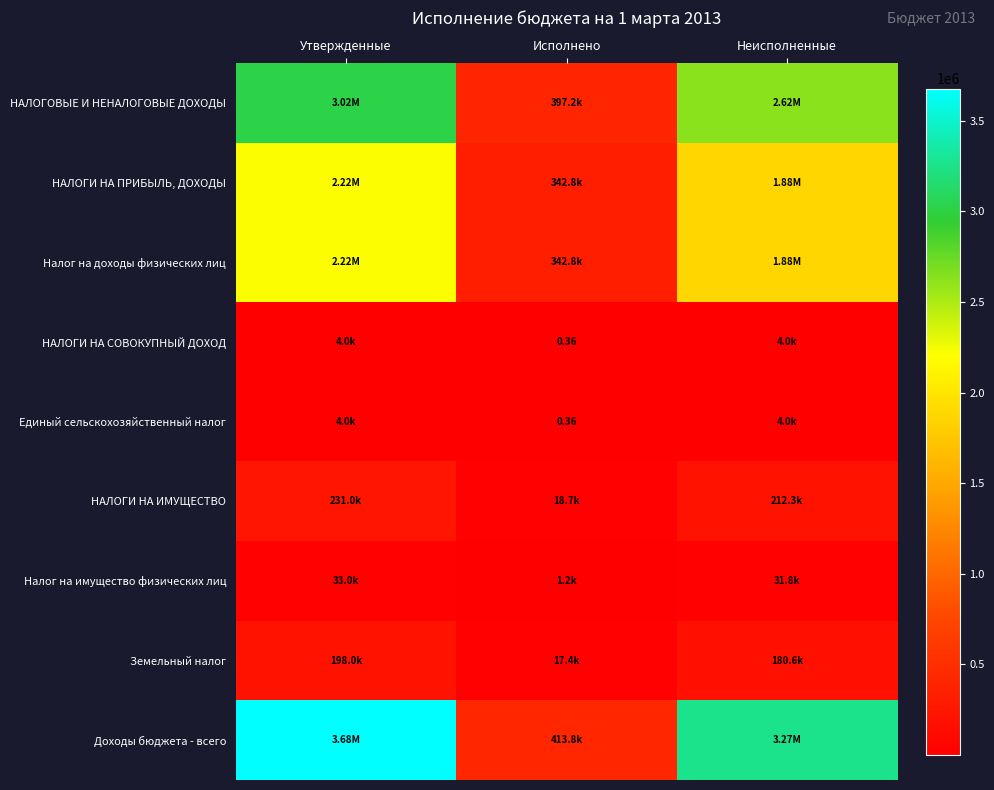

How many categories are shown in the chart?

3